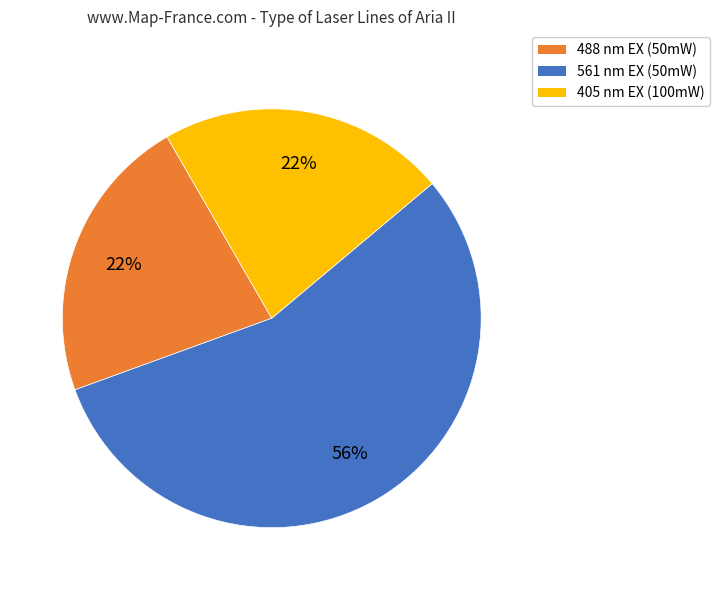

To the nearest percent, what is the average slice percentage?

33%